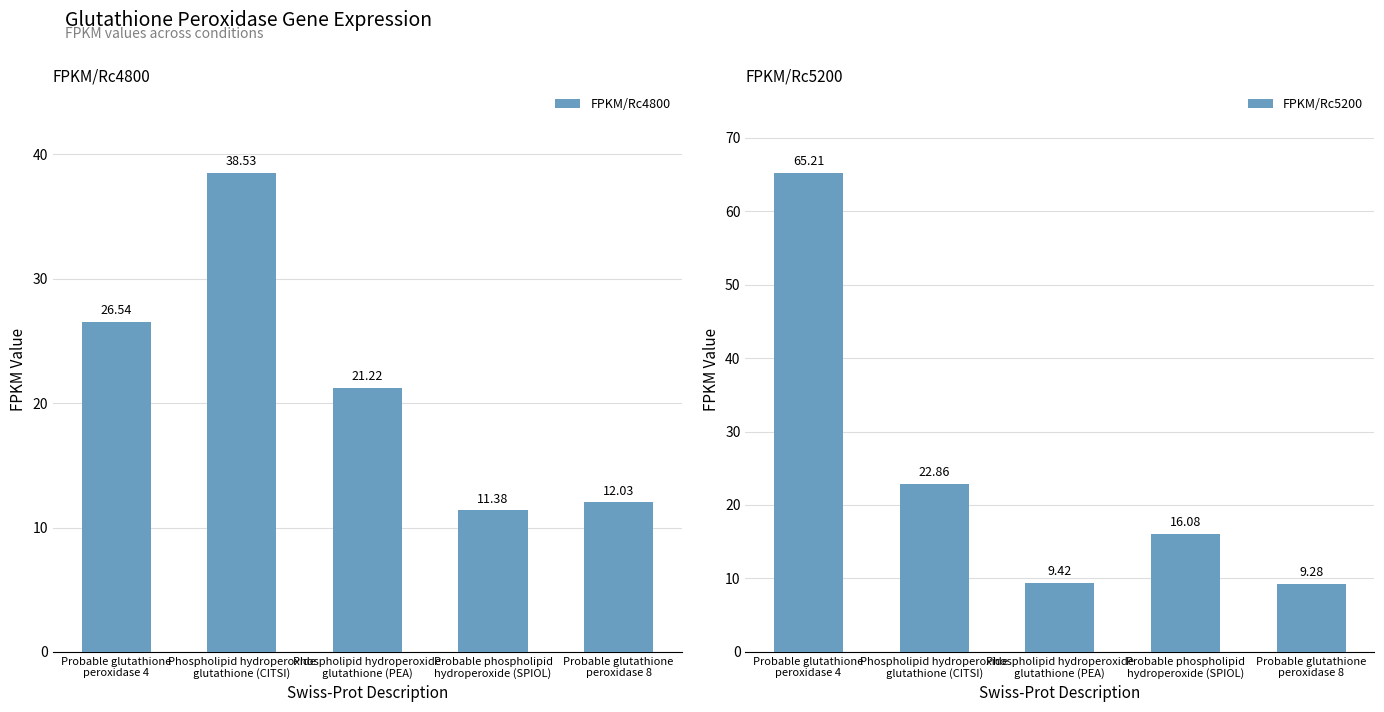

Count the number of categories in the chart.

5